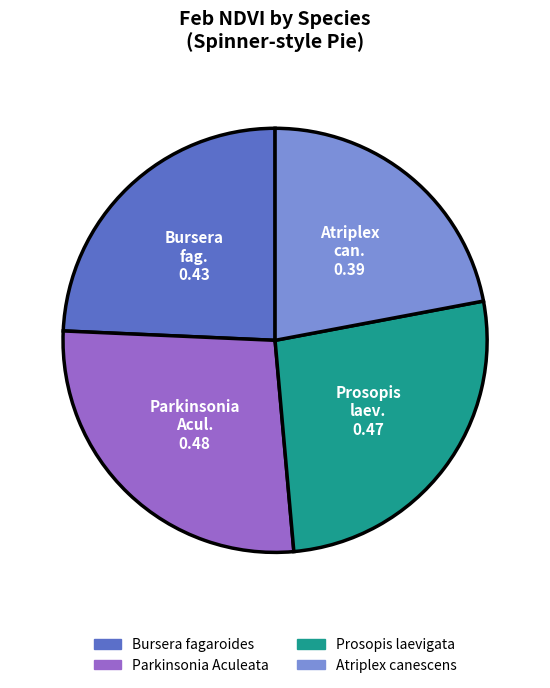

Is it true that Parkinsonia Aculeata is 37% of the pie?

False